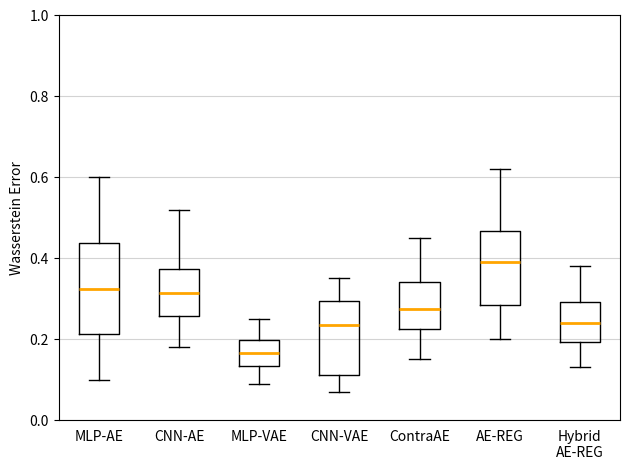

Which box's median line is the highest?

AE-REG